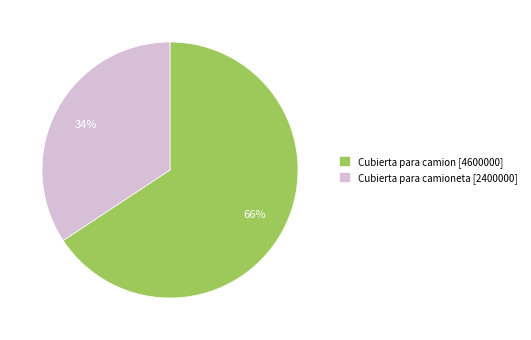

To the nearest percent, what portion does Cubierta para camion [4600000] represent?

66%